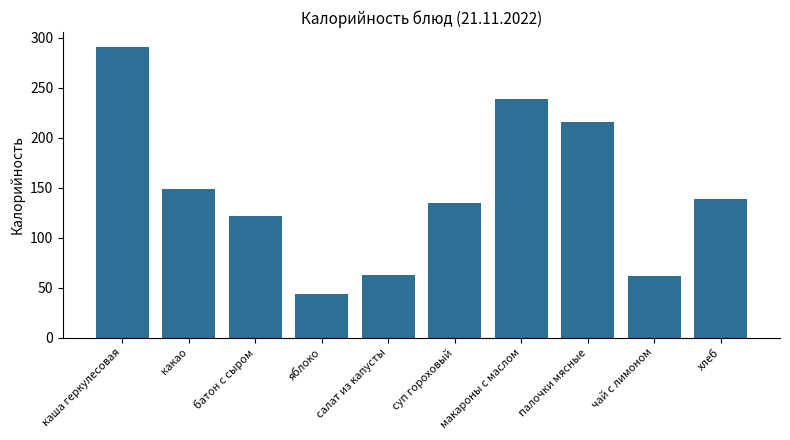

What is the change in value from какао to суп гороховый?

-14